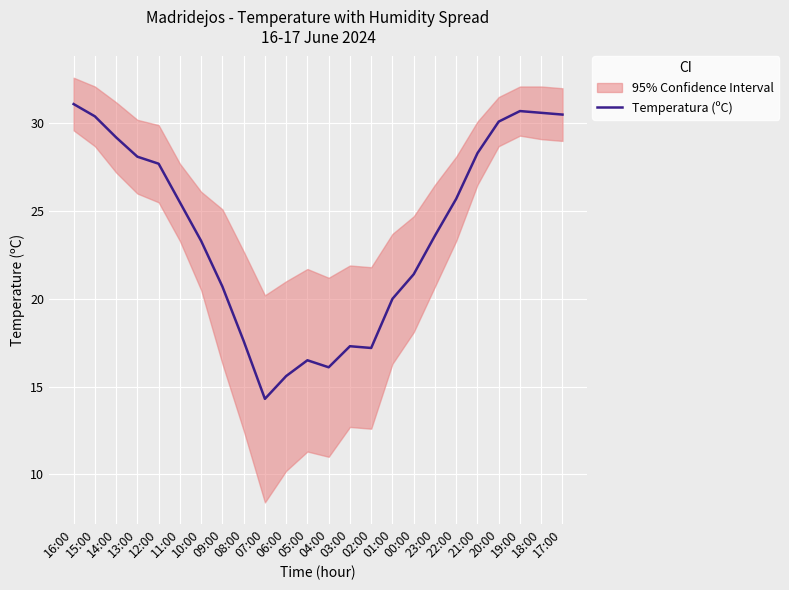

Reading right to left, transcribe all the data shown in this chart.

30.5	30.6	30.7	30.1	28.3	25.7	23.6	21.4	20.0	17.2	17.3	16.1	16.5	15.6	14.3	17.6	20.7	23.3	25.5	27.7	28.1	29.2	30.4	31.1